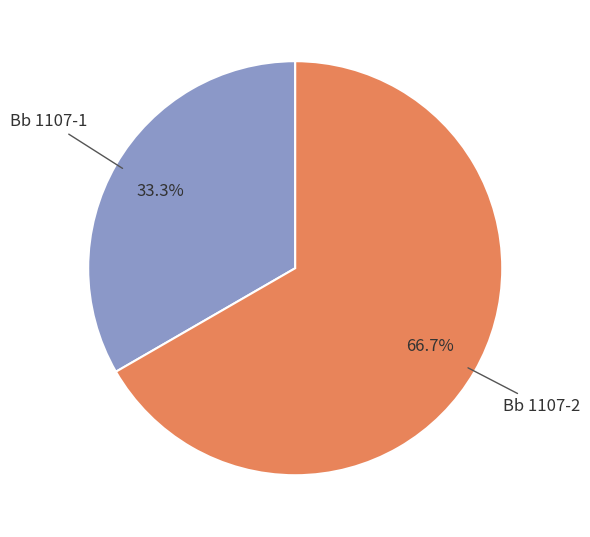

The Bb 1107-1 slice represents 39% of the pie. True or false?

False